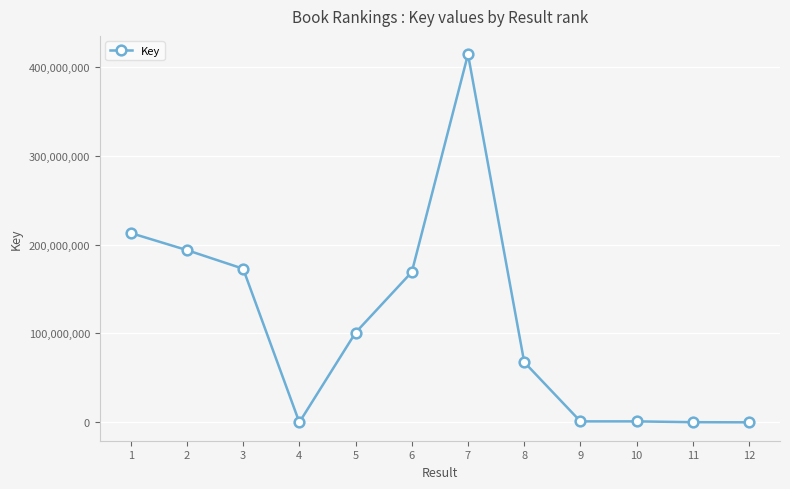

Is this an area chart (filled region under the line)?

No